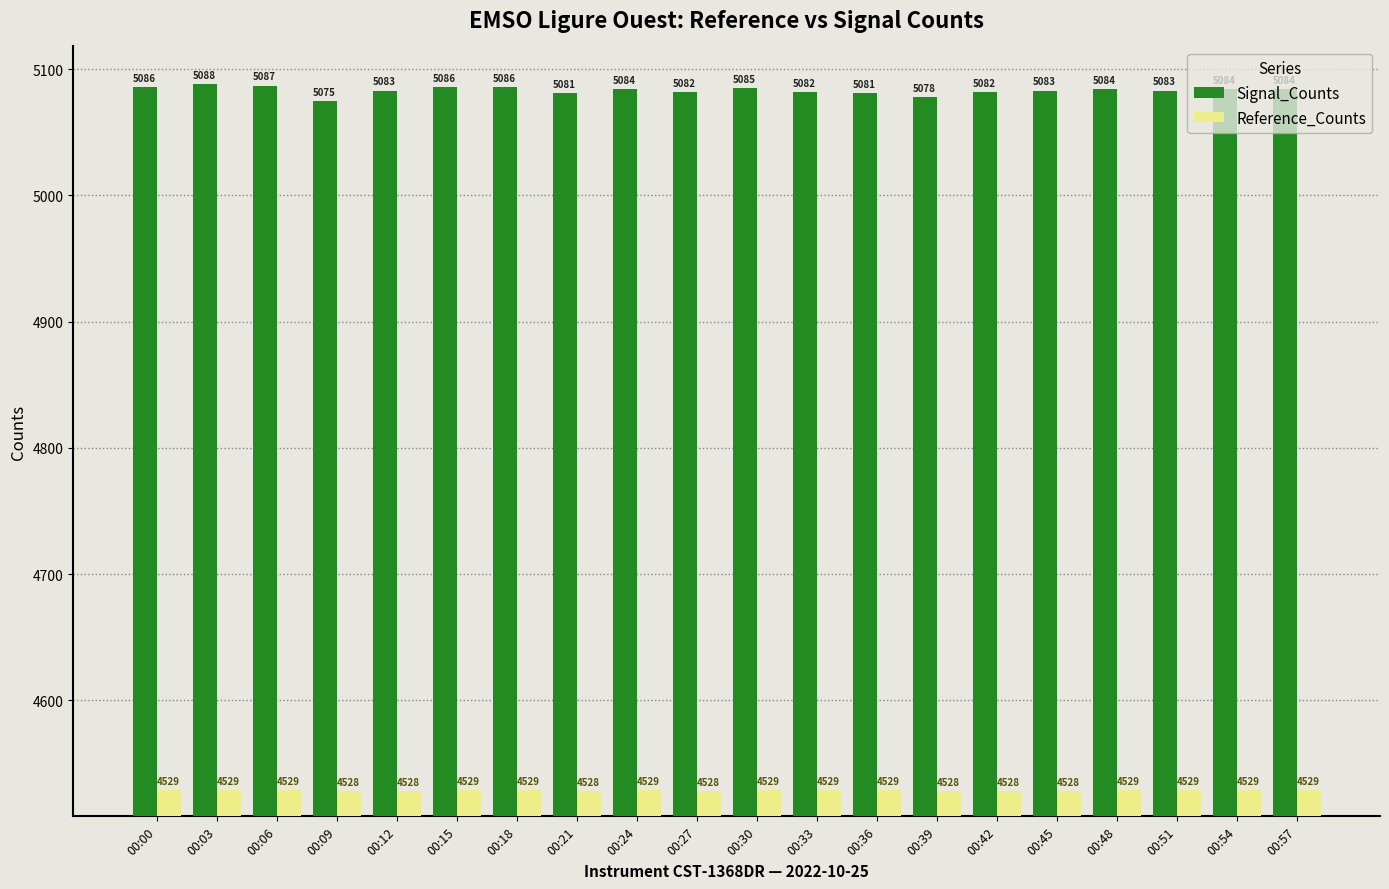

What is the value of the Signal_Counts bar at the 15th from the left?

5082